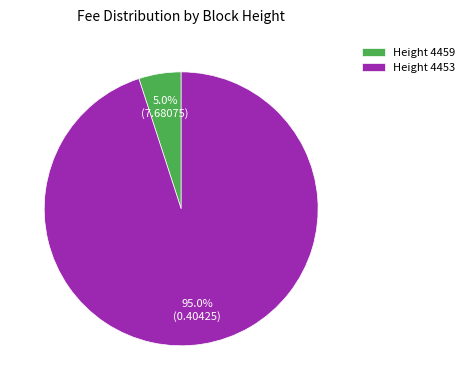

Which slice is the largest?

Height 4453